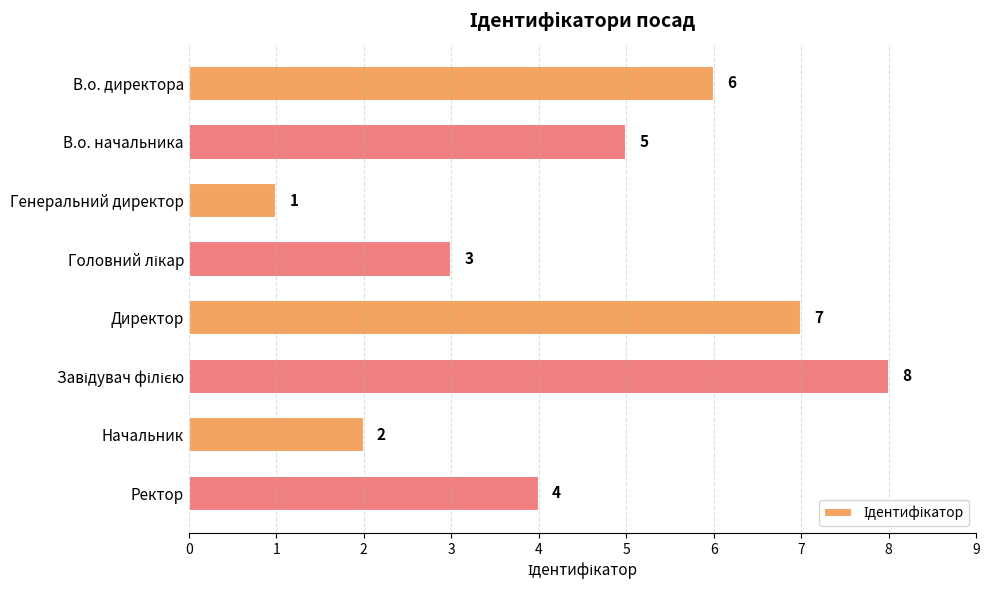

What is the approximate value at В.о. директора?

6